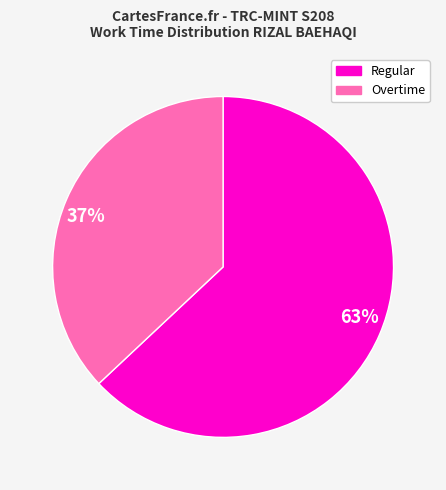

How many slices are in this pie chart?

2